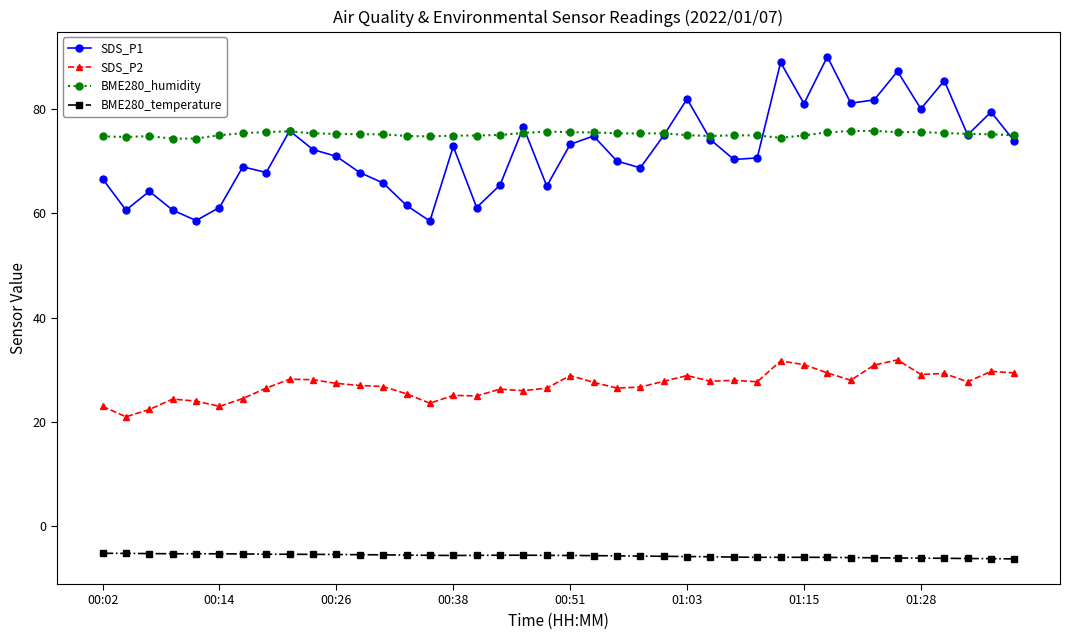

What is the sum of all BME280_temperature values?

-225.7